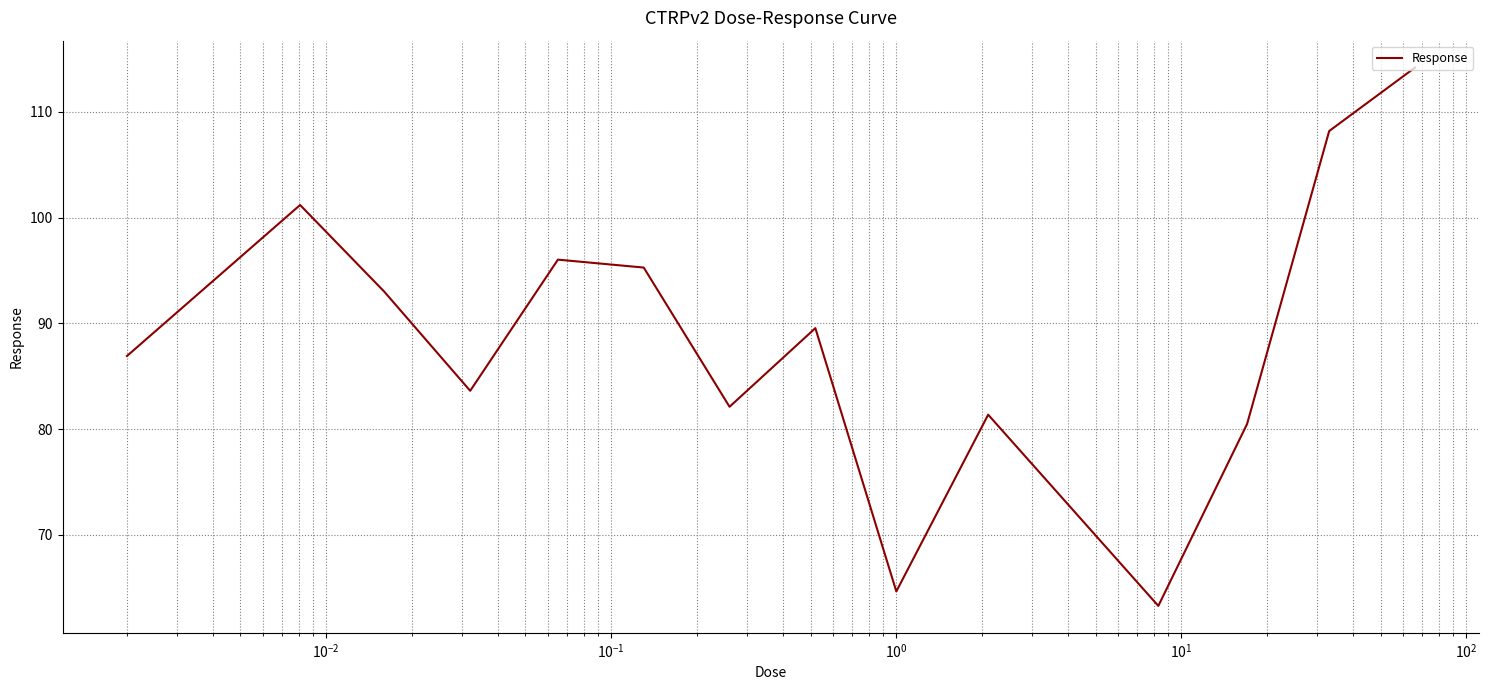

What is the greatest value displayed?

114.2